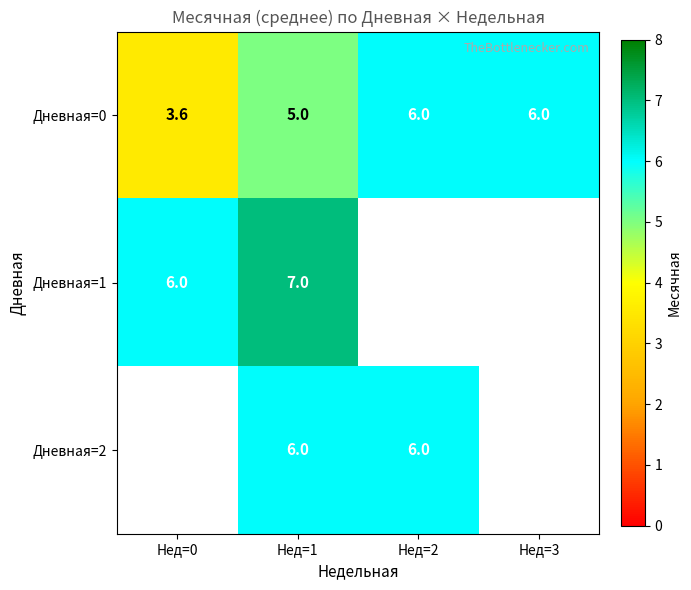

Which category has the lowest value in the Дневная=1 series?

Нед=0